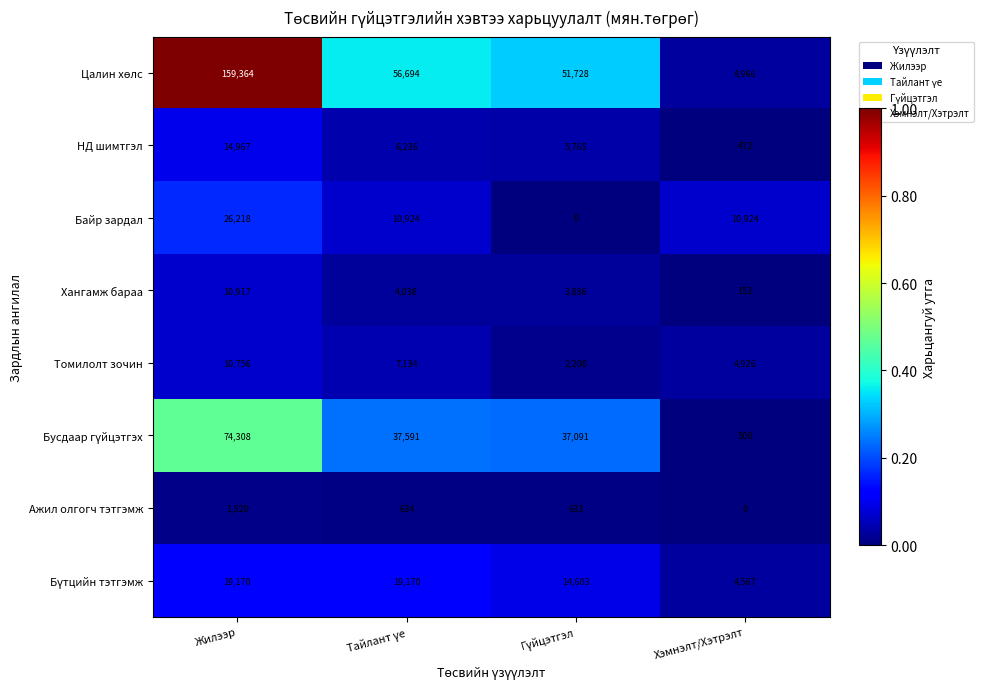

The value of Байр зардал at Хэмнэлт/Хэтрэлт is 10924. True or false?

True